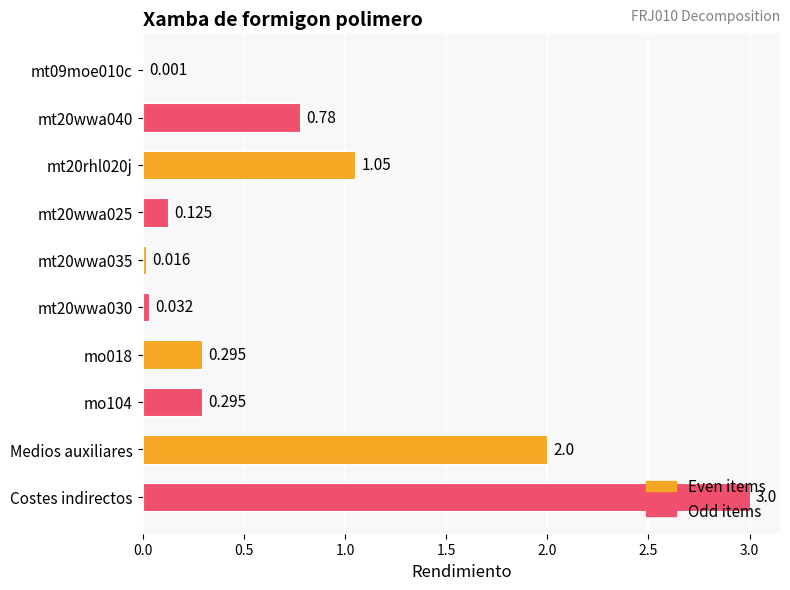

Are the bars horizontal?

Yes